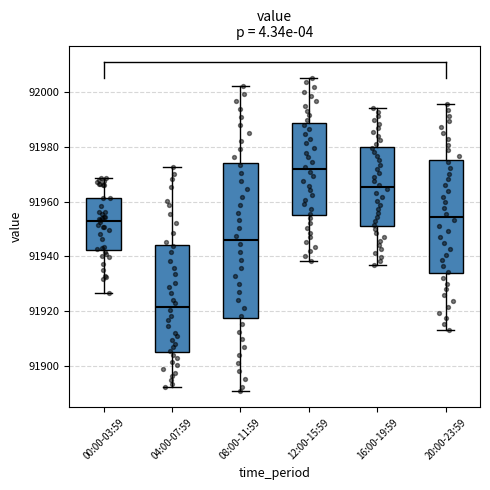

Reading left to right, transcribe this box plot: for each box, give where its median line is, the range the box spans, and where its two whiskers end, as read against the y-axis. The values are not printed on the chart, so give them approximately, as read against the axis.

00:00-03:59: median 91952, box 91942 to 91962, whiskers 91926 to 91968
04:00-07:59: median 91922, box 91906 to 91944, whiskers 91892 to 91972
08:00-11:59: median 91946, box 91918 to 91974, whiskers 91892 to 92002
12:00-15:59: median 91972, box 91956 to 91988, whiskers 91938 to 92006
16:00-19:59: median 91966, box 91952 to 91980, whiskers 91936 to 91994
20:00-23:59: median 91954, box 91934 to 91974, whiskers 91914 to 91996